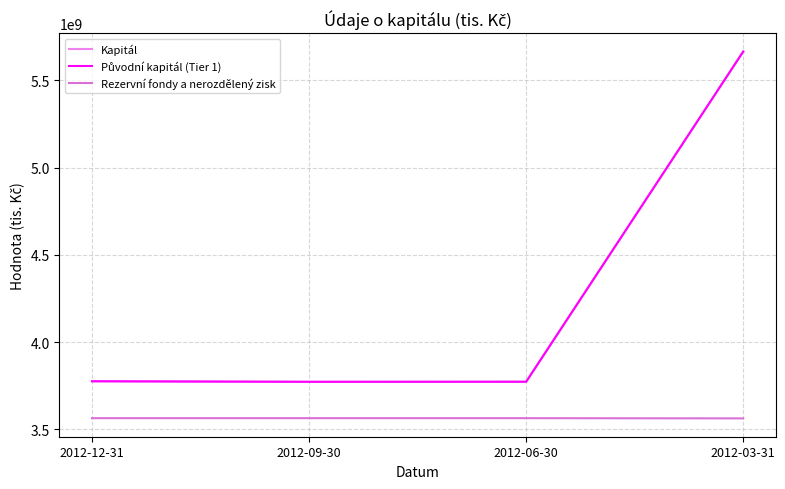

True or false: Rezervní fondy a nerozdělený zisk and Původní kapitál (Tier 1) intersect in this chart.

False